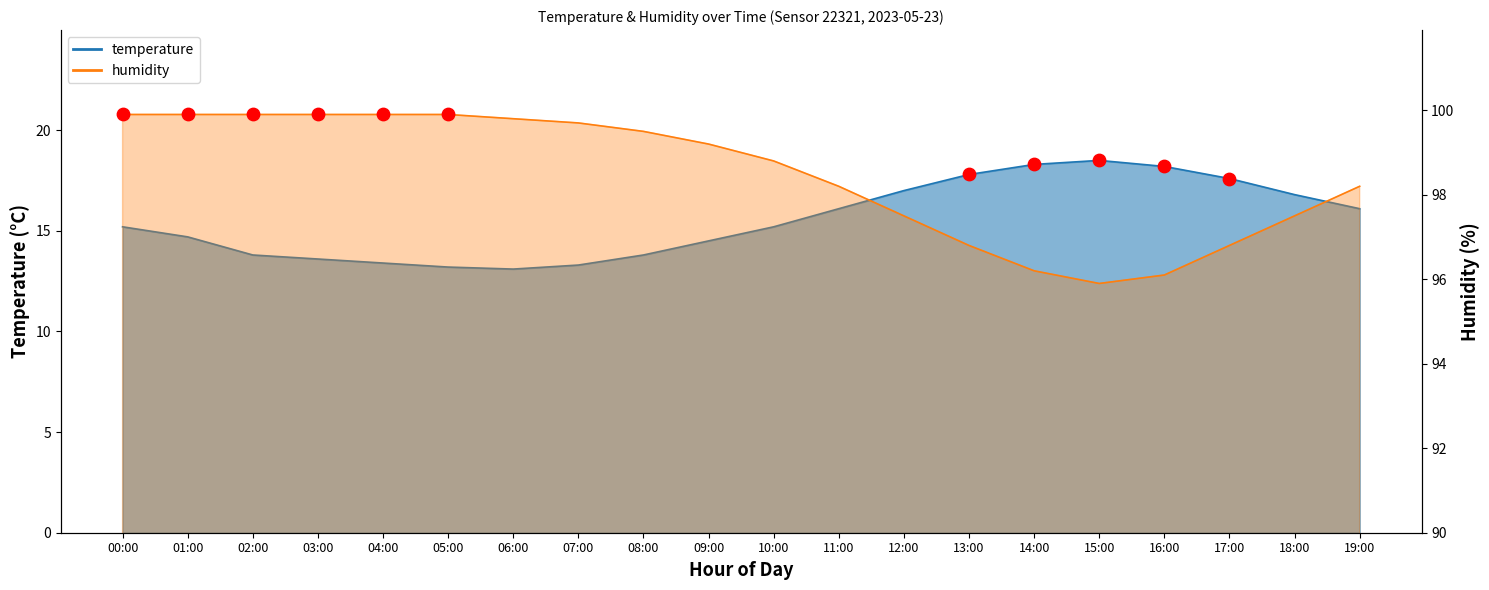

What is the total value across all series at 14:00?

114.5